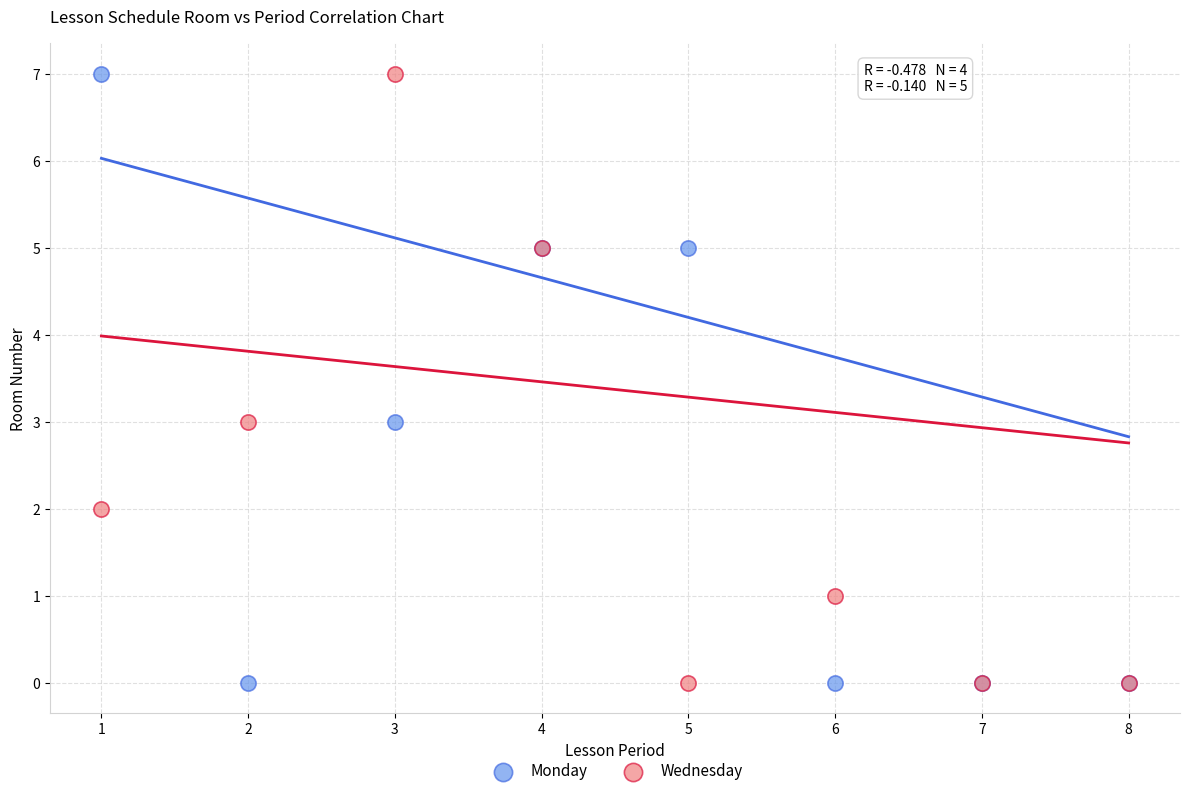

What is the X range (max minus min) for the scatter plot?

7